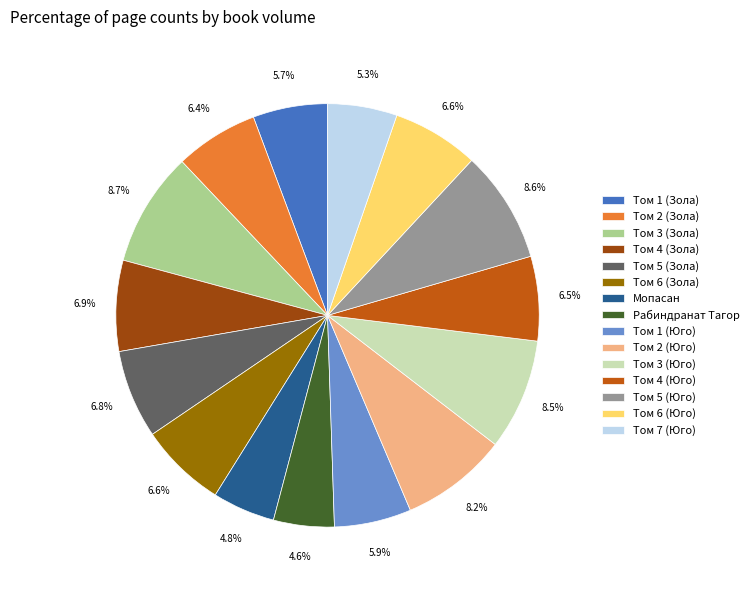

Approximately how many times larger is the value at Том 4 (Юго) compared to Том 5 (Зола)?

1.0